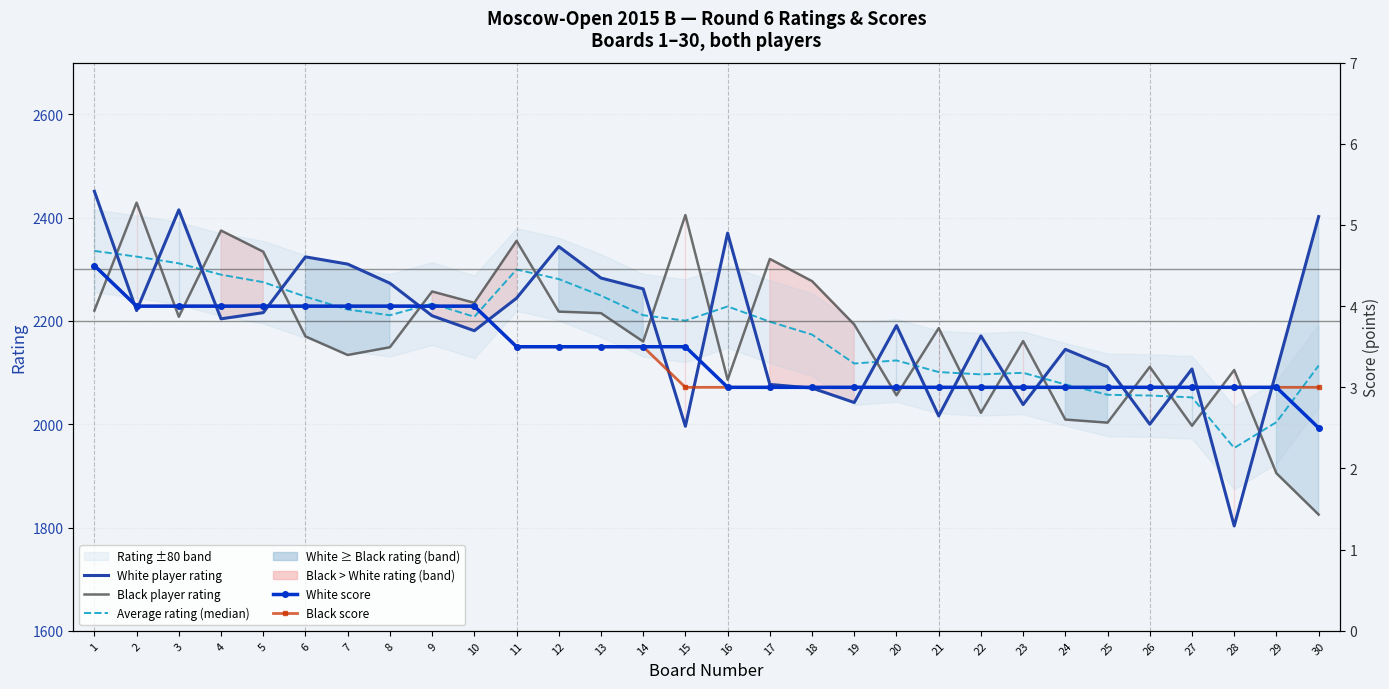

At which label is White player rating closest to 2127?

25